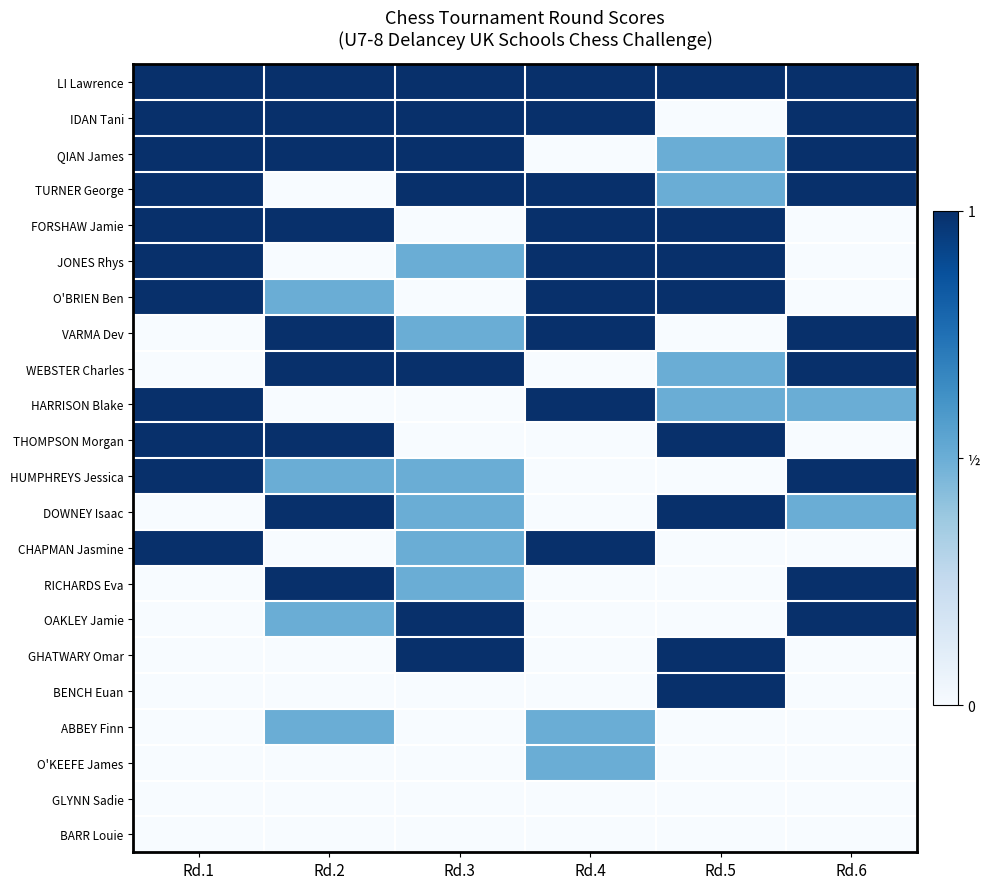

Which series has the largest total across all categories?

LI Lawrence